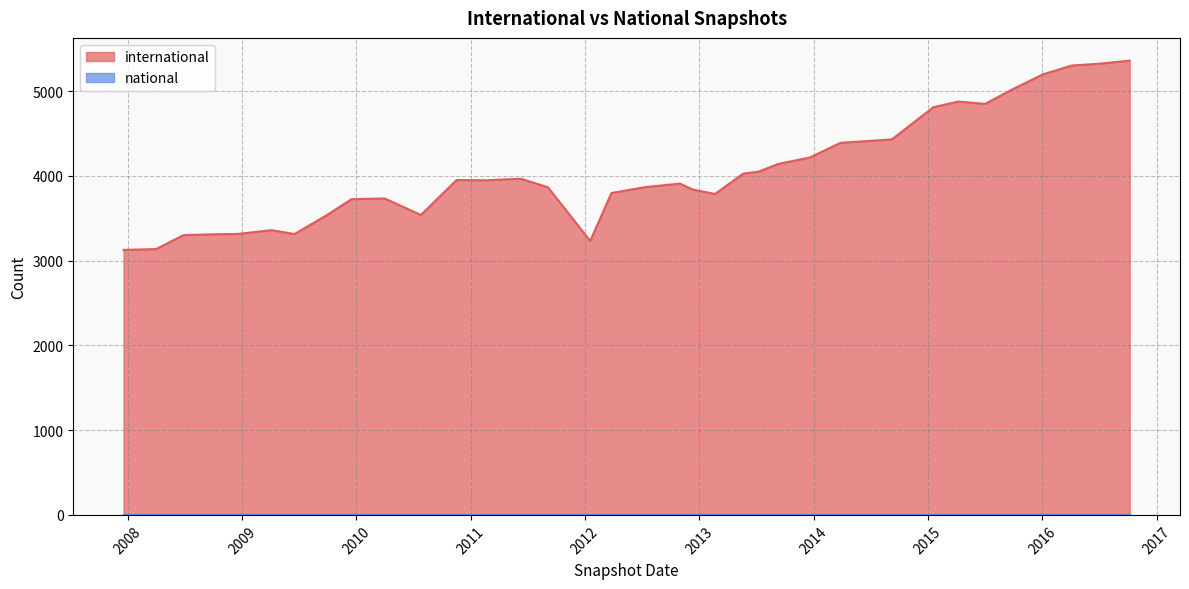

Between 2015-10-01 and 2015-07-03, which is larger?

2015-10-01